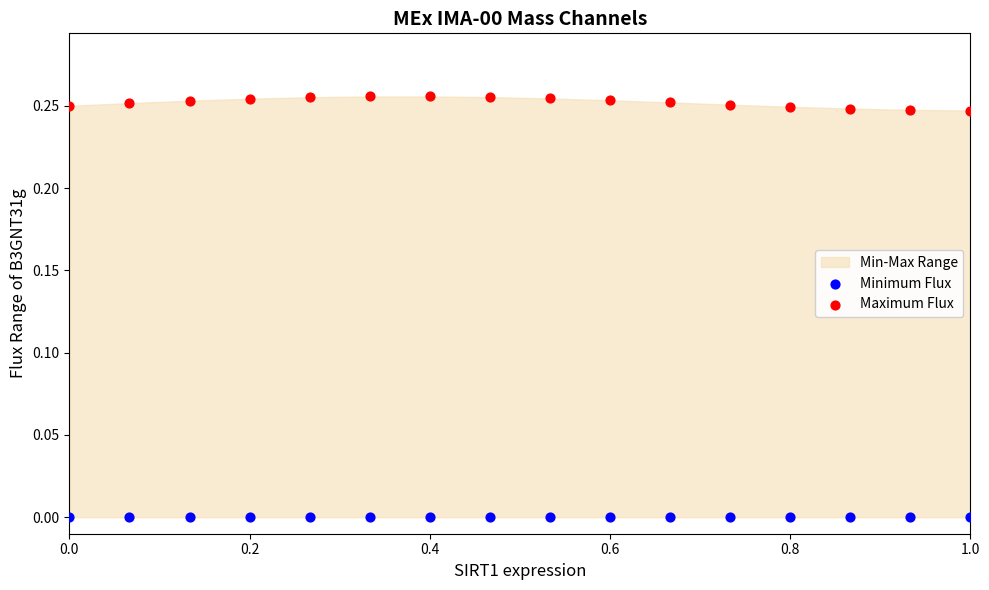

Which series reaches the minimum Y coordinate?

Minimum Flux